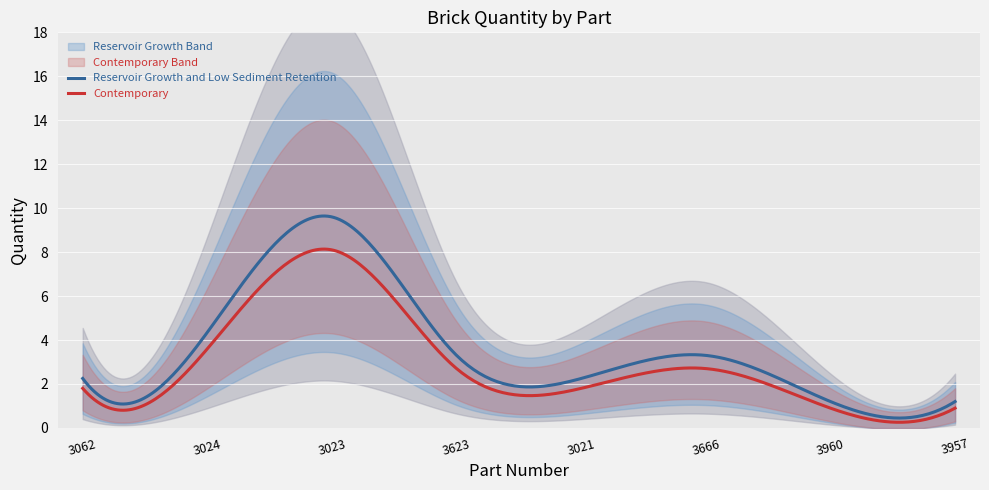

At which category does the chart reach its minimum across all series?

3960